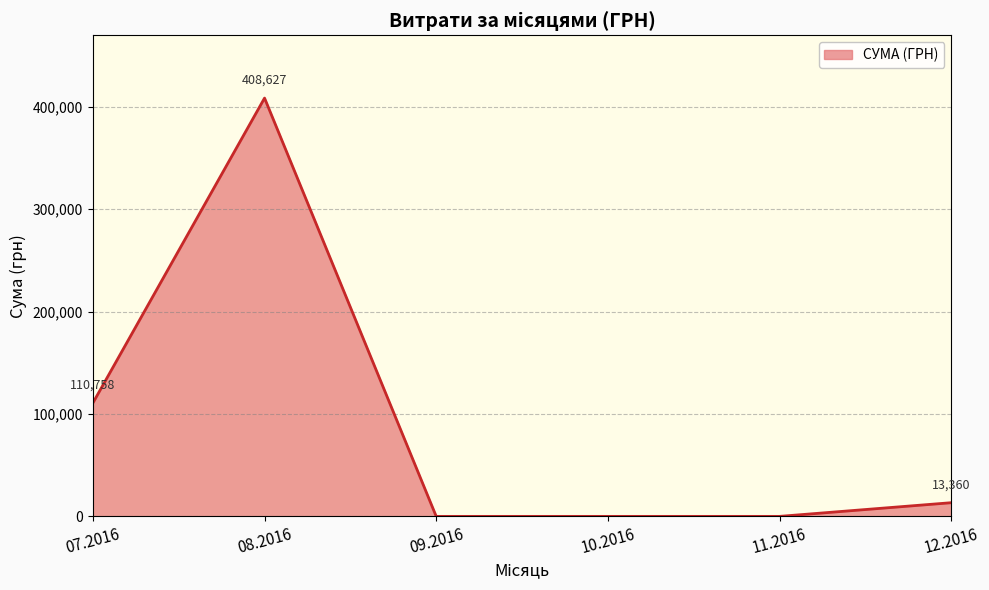

What value does the data have at 08.2016?

408627.1